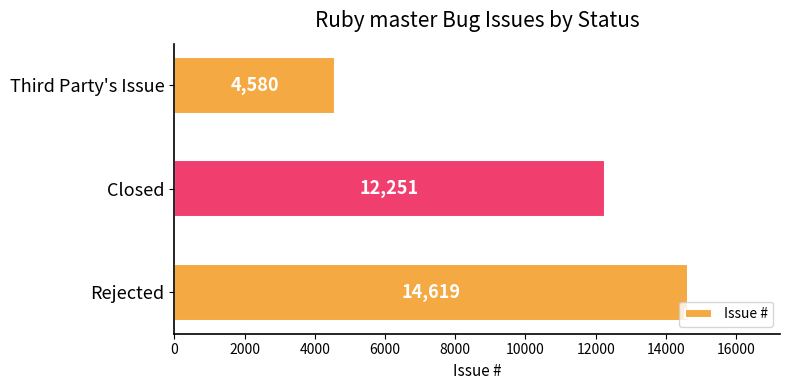

Rank the categories by value from lowest to highest.

Third Party's Issue, Closed, Rejected